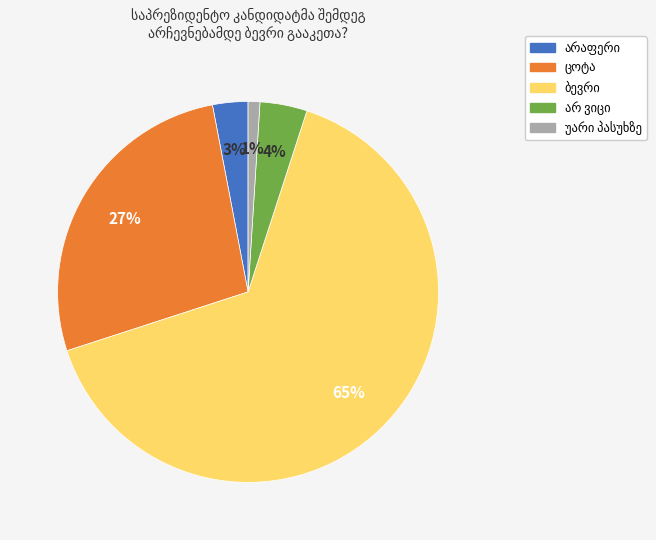

To the nearest percent, what is the difference between the largest and smallest slice percentages?

64%